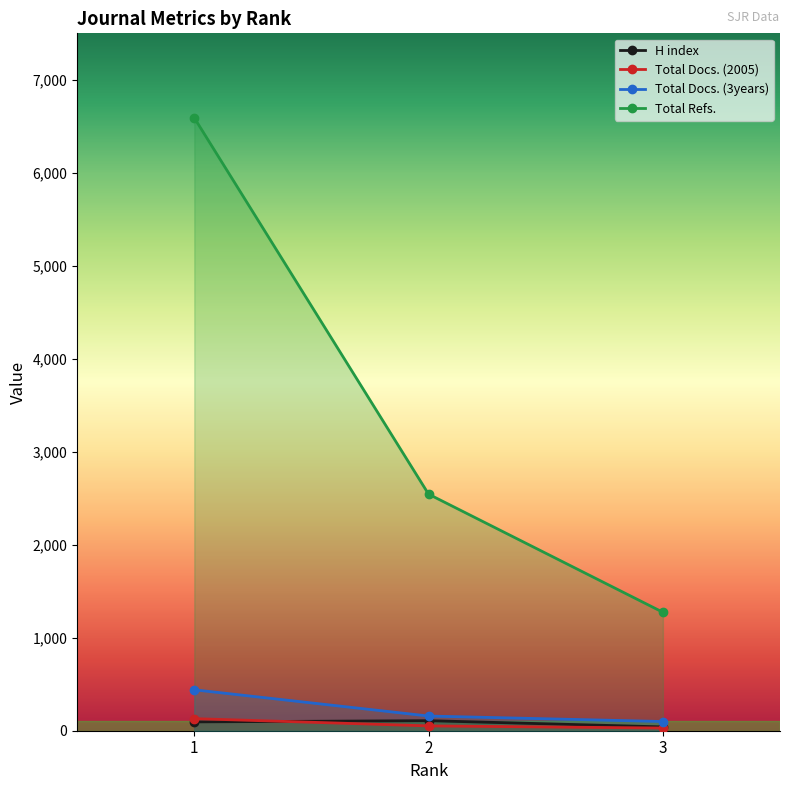

What is the difference between the highest and lowest values at 3?

1245